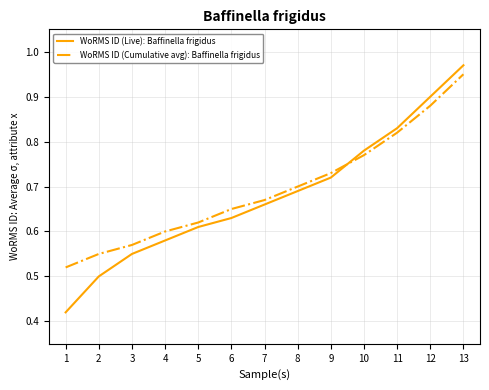

True or false: WoRMS ID (Cumulative avg): Baffinella frigidus and WoRMS ID (Live): Baffinella frigidus intersect in this chart.

True